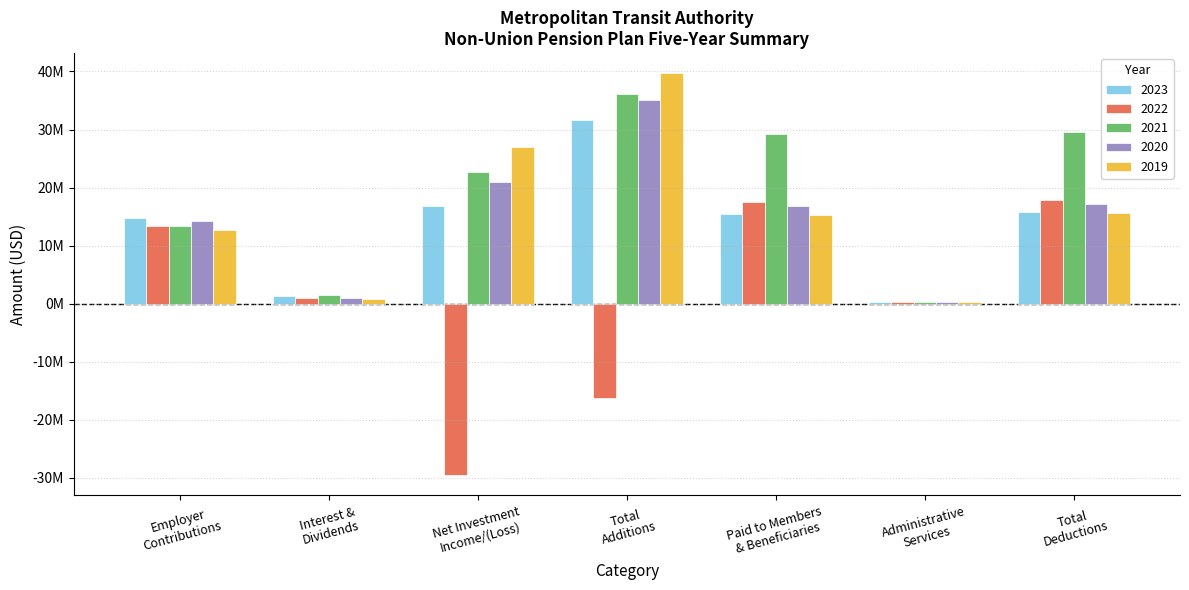

Does the chart contain any negative values?

Yes